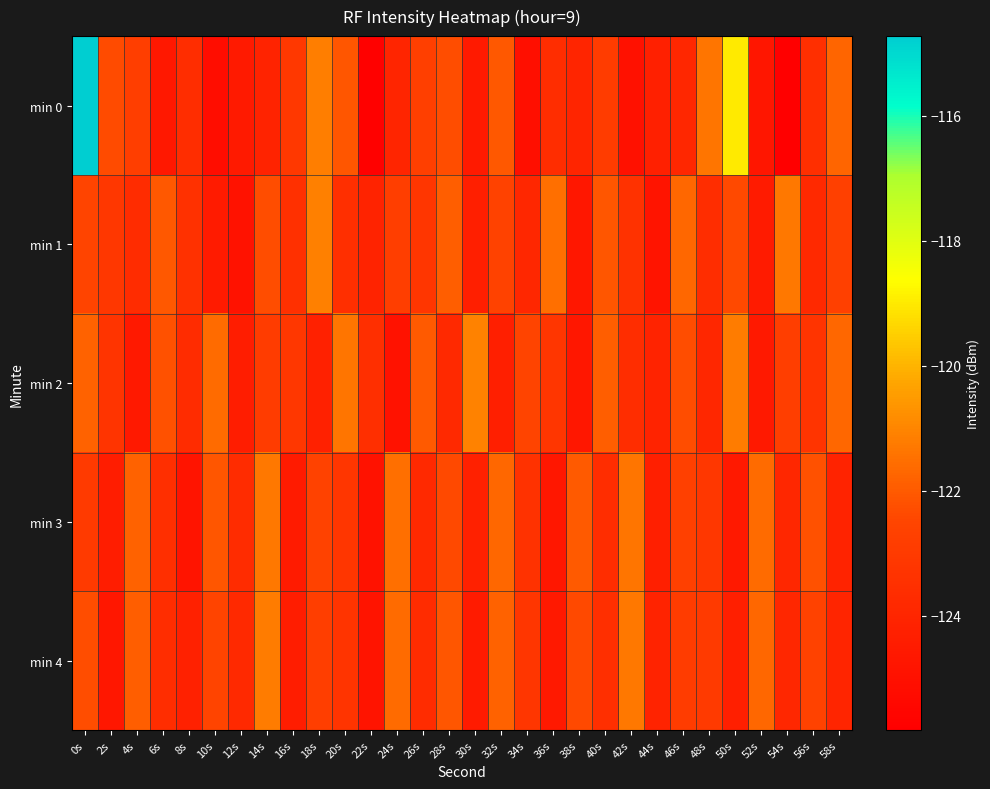

Which series has the largest total across all categories?

min 2